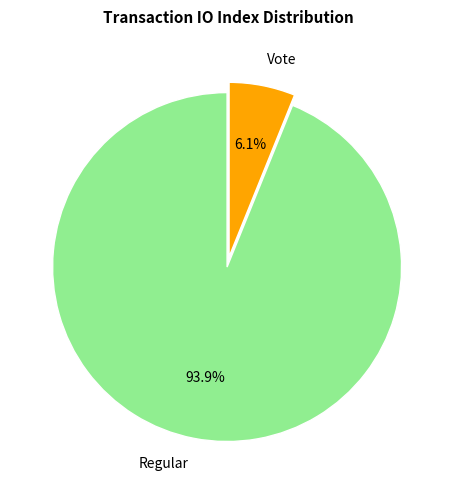

To the nearest percent, what is the difference between the largest and smallest slice percentages?

88%